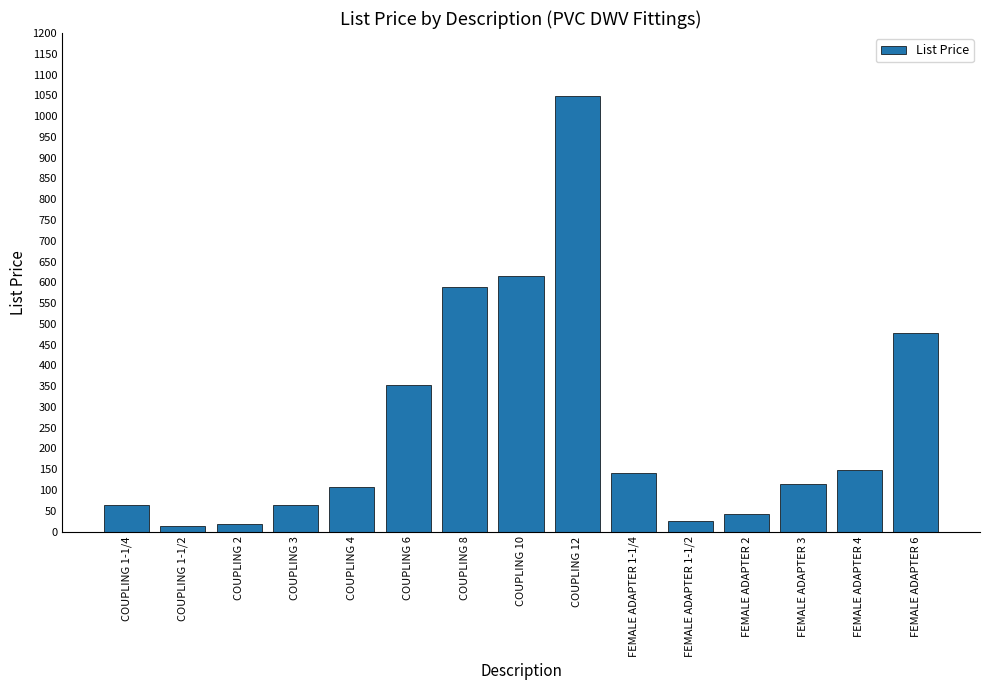

What is the difference between the second highest and second lowest values?

596.8